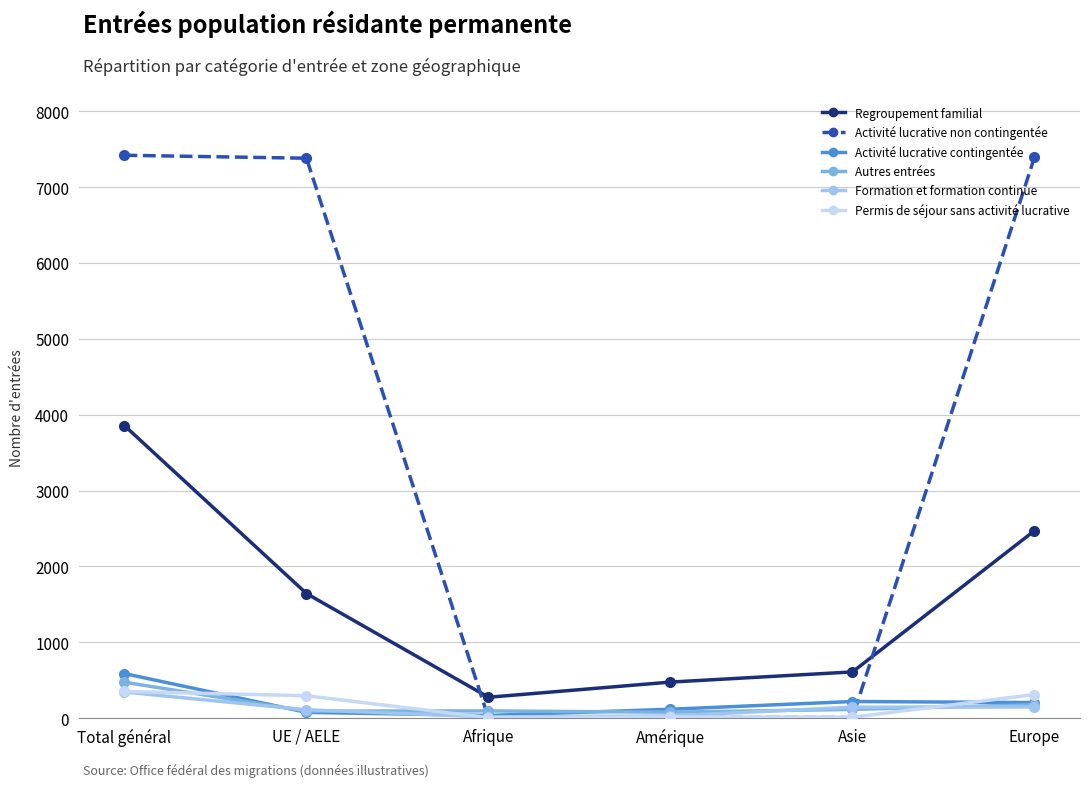

At how many categories does at least one series exceed 5980?

3